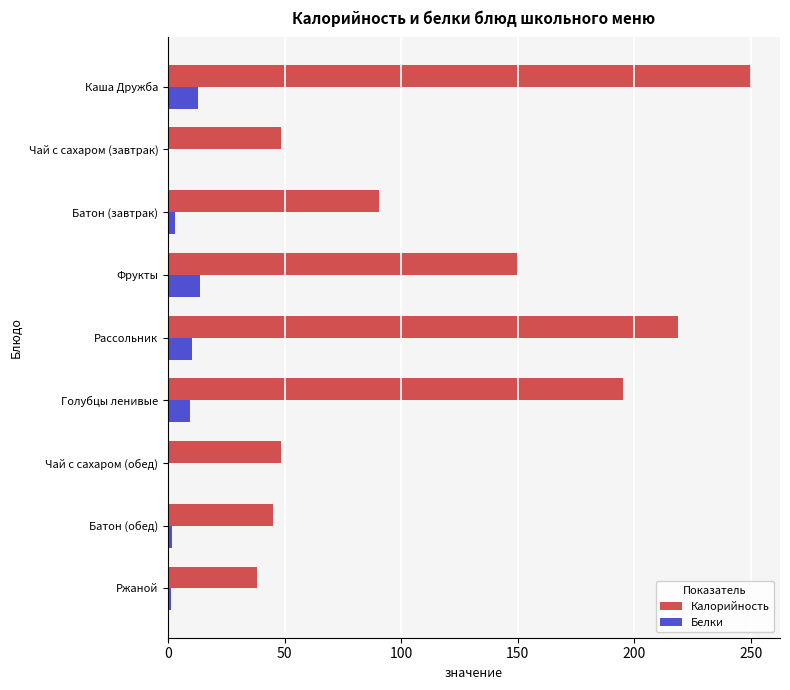

The value of Калорийность at Фрукты is 150.0. True or false?

True